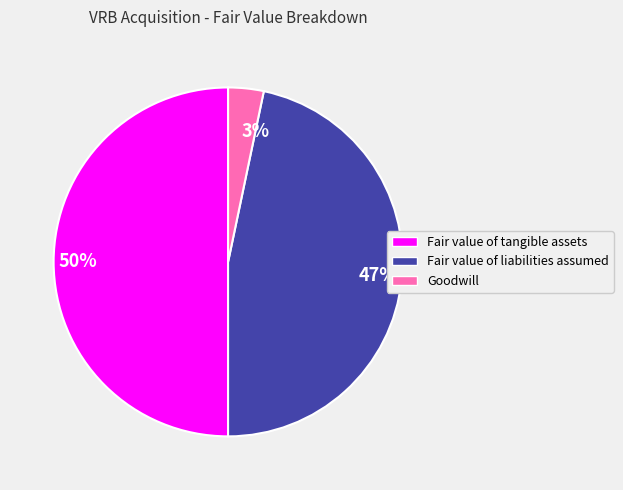

How many slices are in this pie chart?

3